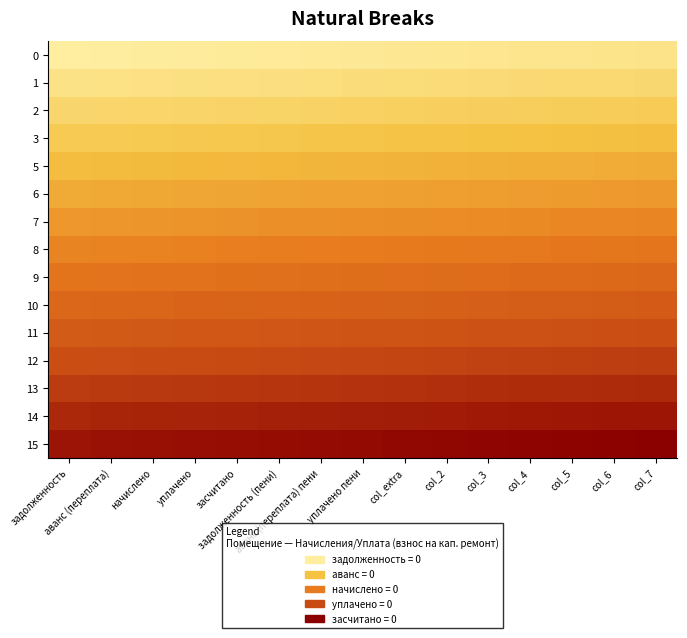

How many data points does each series have?

15